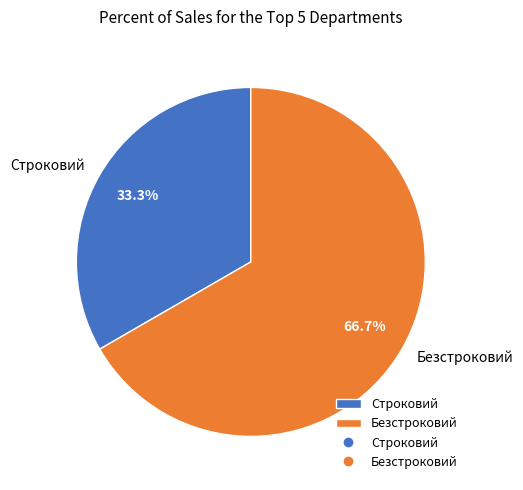

Combined, what portion of the pie is Строковий and Безстроковий?

100.0%